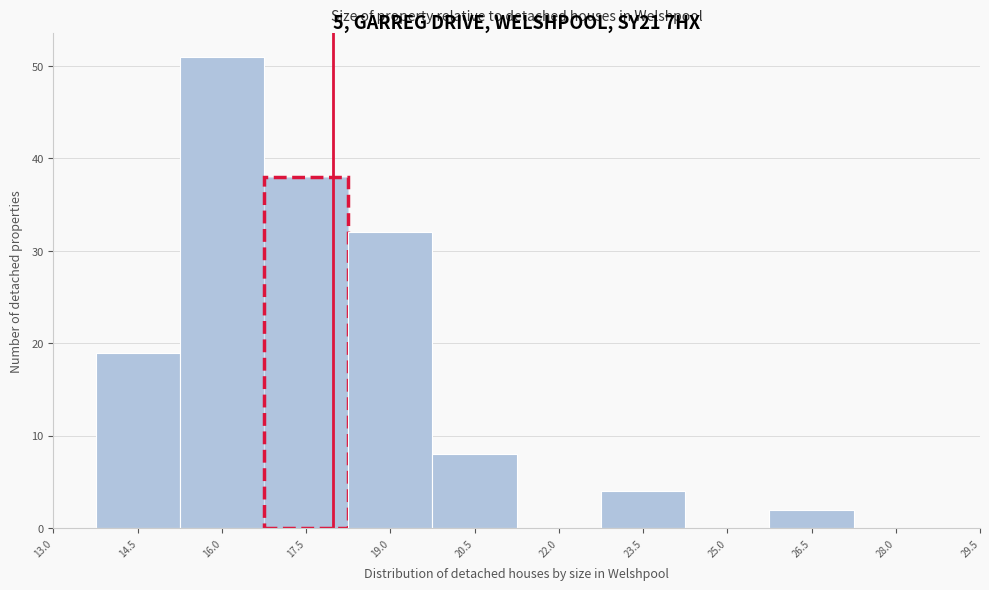

Over which range of the x-axis is the bar tallest?

15.2 to 16.8